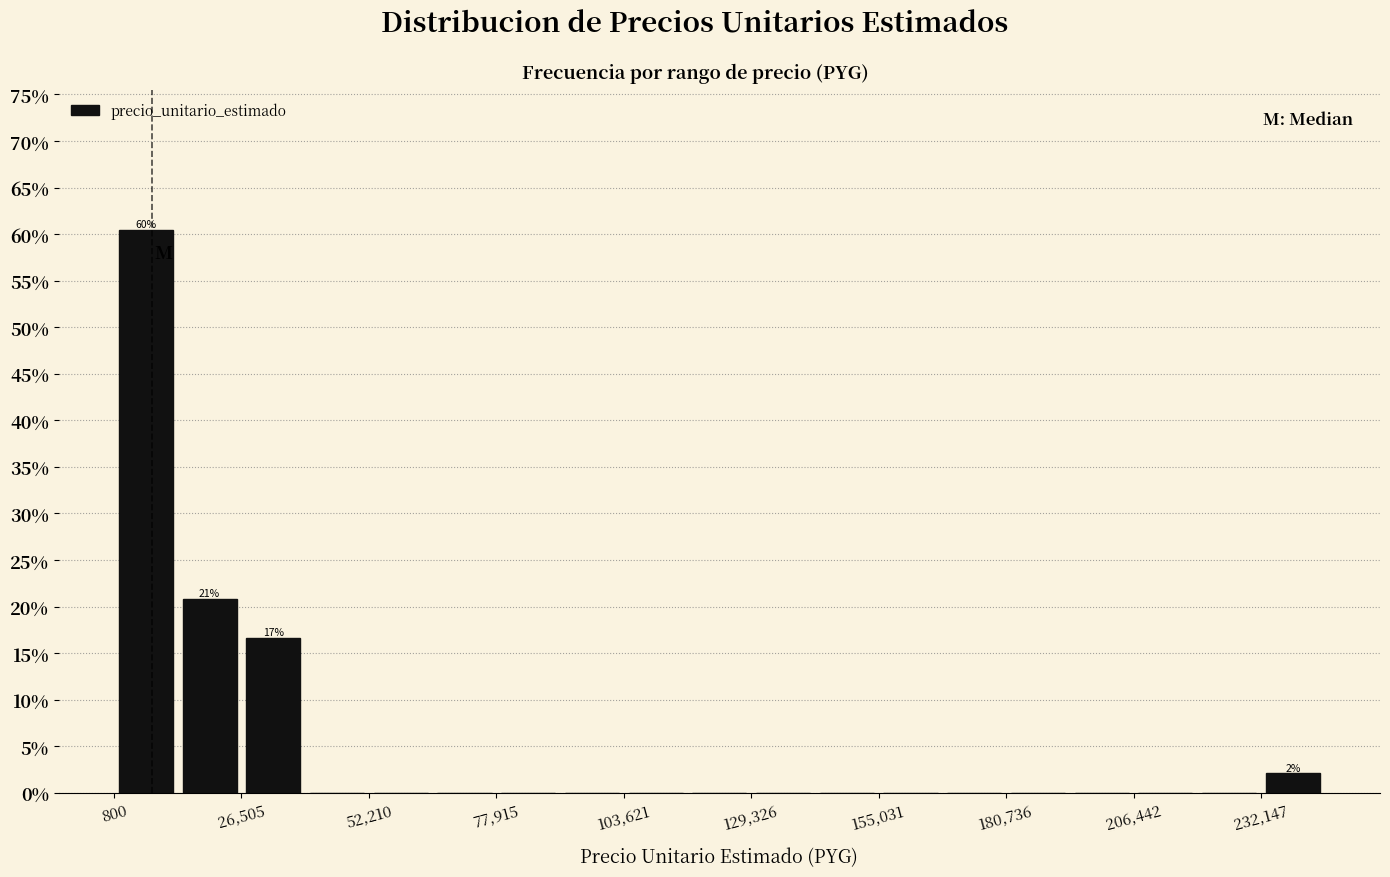

Around what value on the x-axis is the tallest bar? Give the approximate position of its centre, as read against the axis.

5000